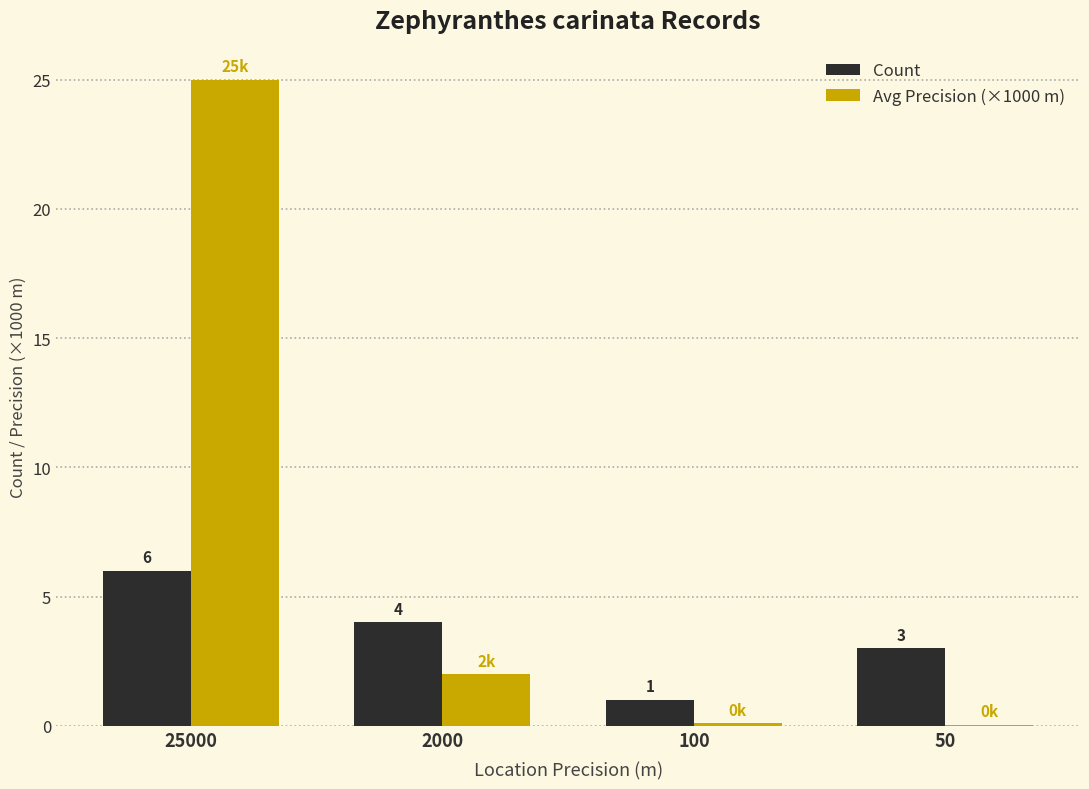

What is the maximum value shown in the chart?

25.0